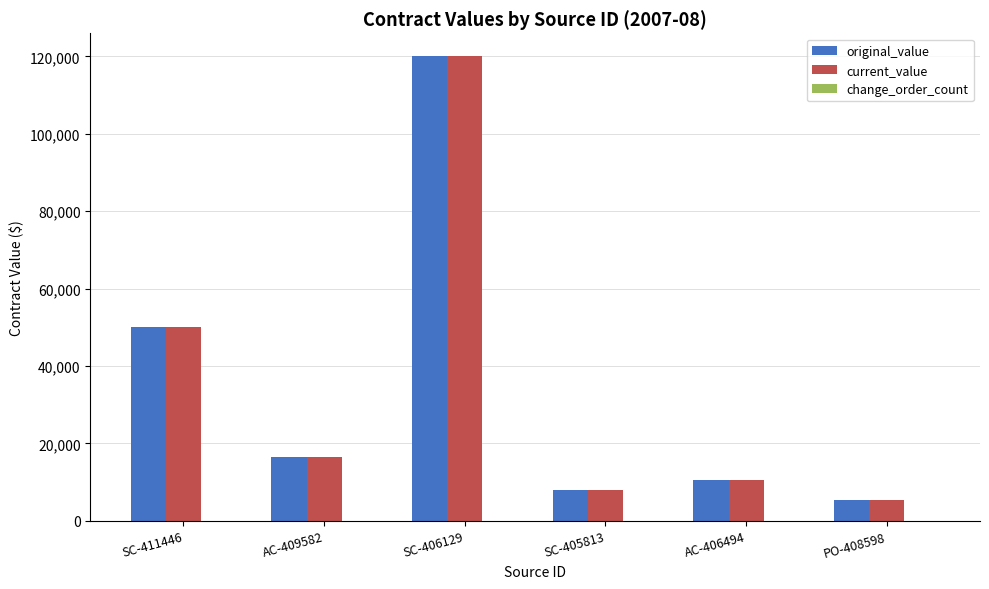

What is the spread (max minus min) of values at AC-409582?

0.0